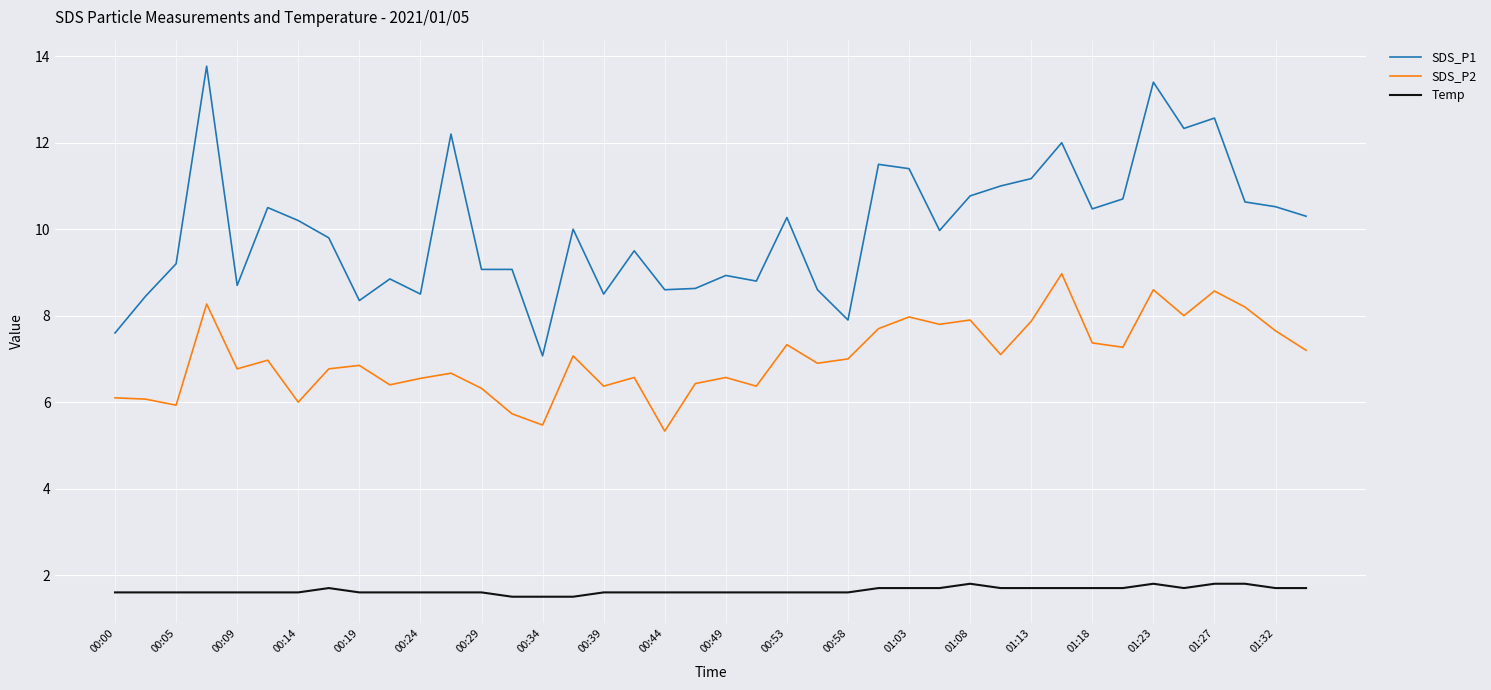

How many distinct data groups are displayed?

3